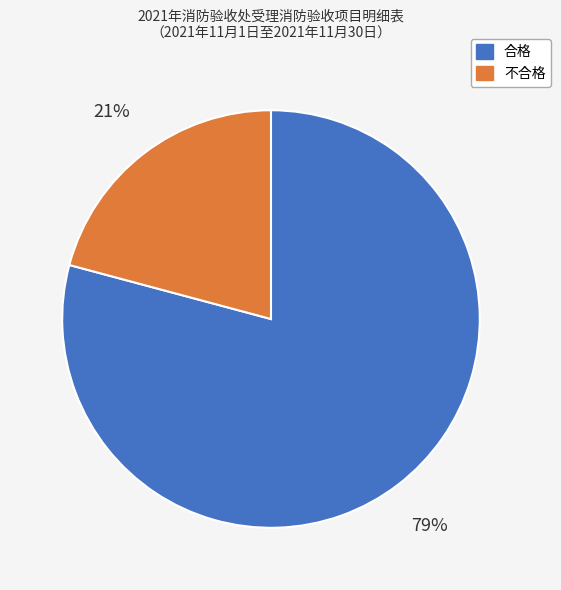

Is there any slice that represents more than half of the pie?

Yes